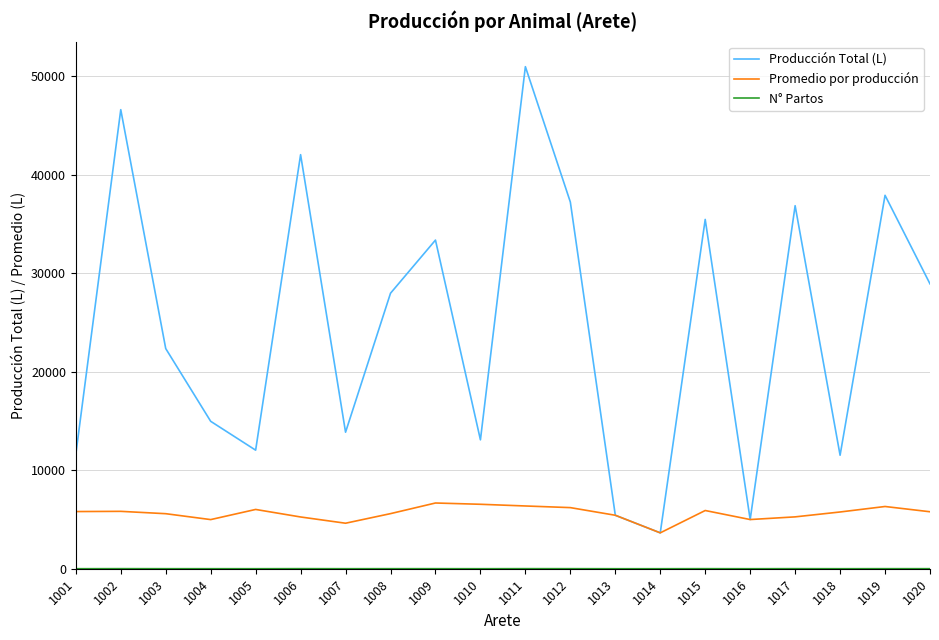

Which series has the largest total across all categories?

Producción Total (L)